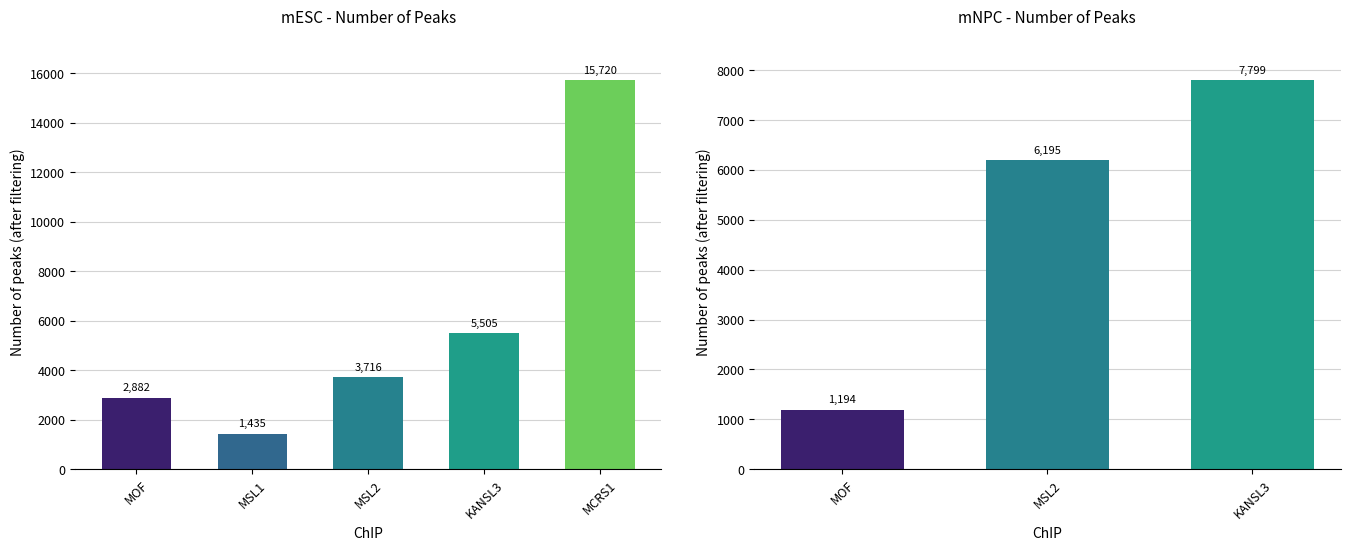

What is the difference between the second highest and second lowest values?

2623